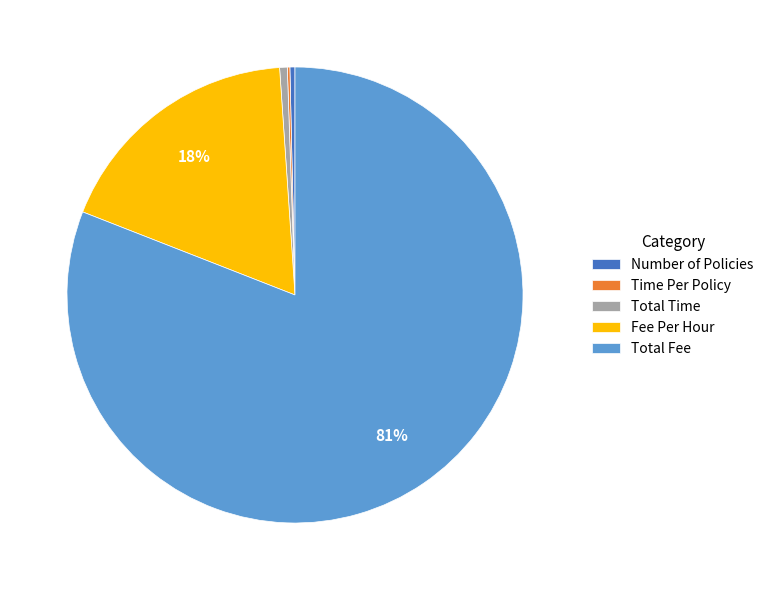

Is there any slice that represents more than half of the pie?

Yes